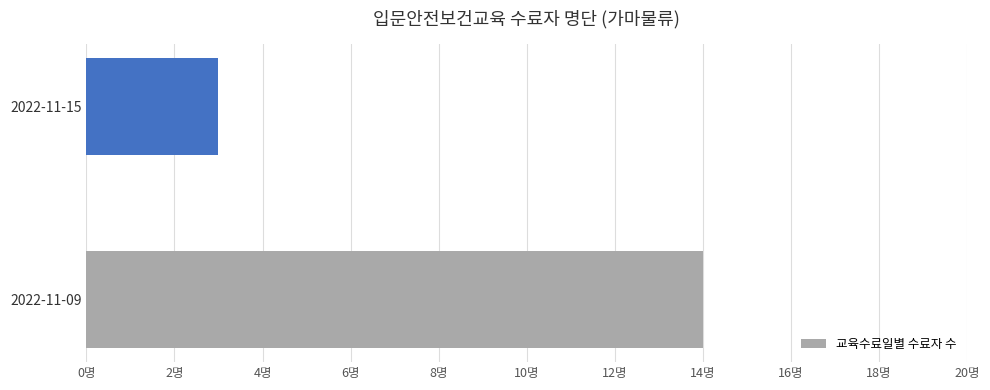

List the labels in order of value, smallest first.

2022-11-15, 2022-11-09